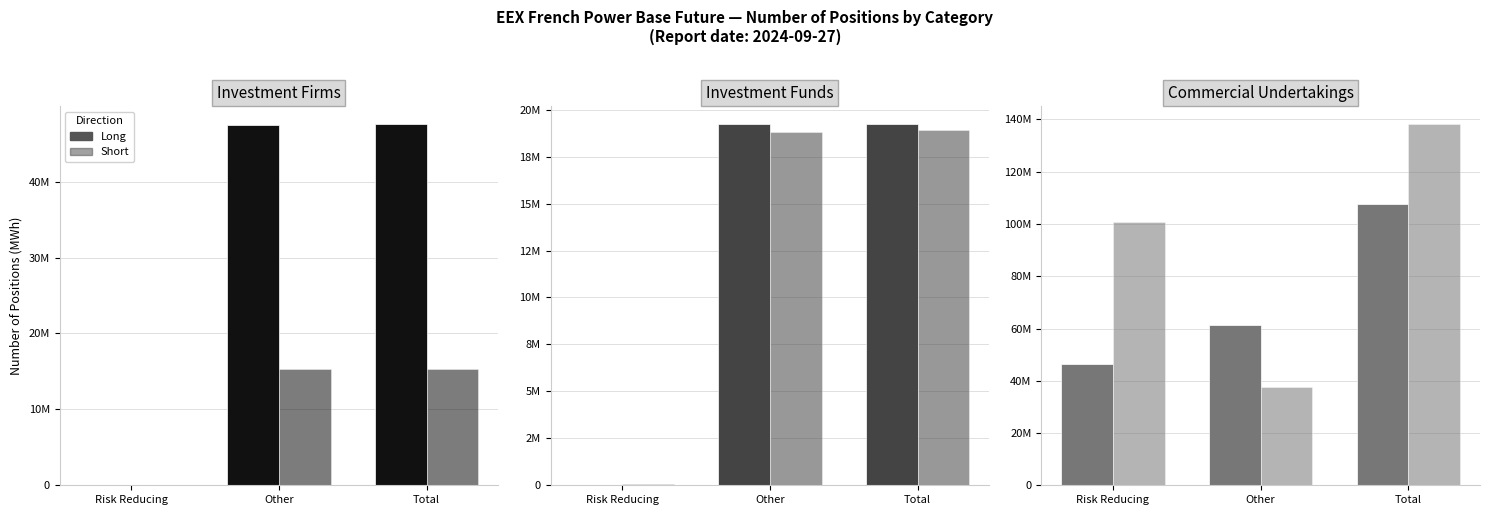

True or false: Long has a value of 46400560.3 at Risk Reducing.

True